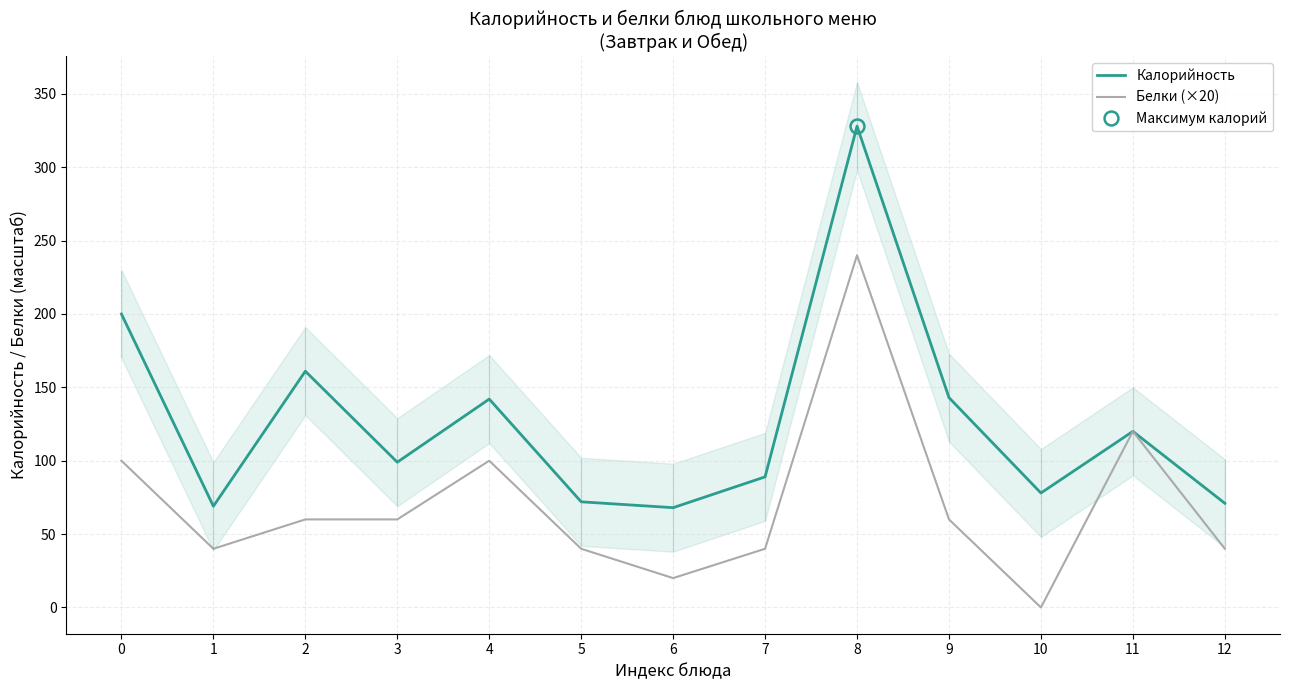

Rank the categories by Белки (×20) value from lowest to highest.

10, 6, 1, 5, 7, 12, 2, 3, 9, 0, 4, 11, 8